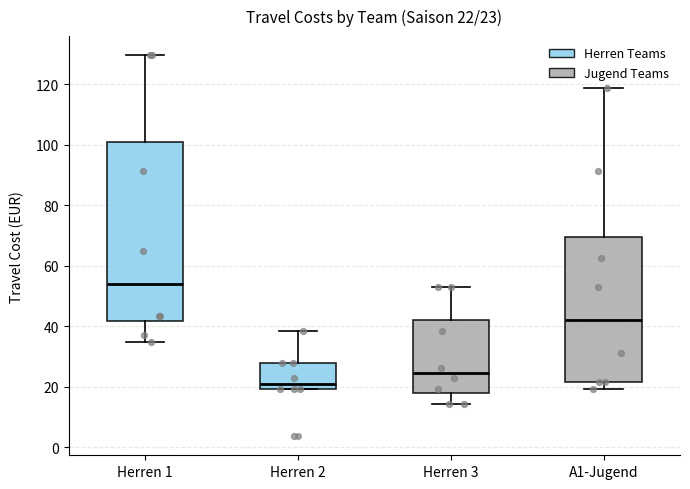

Comparing the boxes themselves (not the whiskers), which one is the tallest?

Herren 1